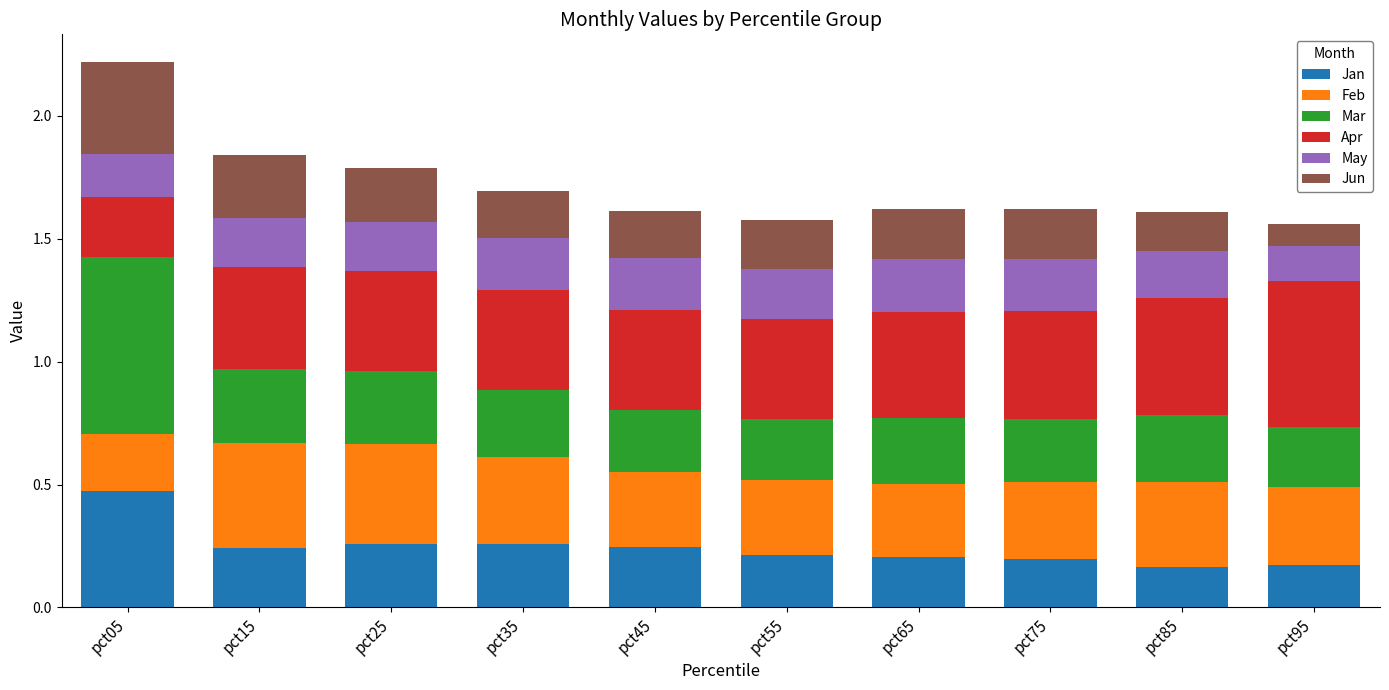

What is the total value across all series at pct75?

1.6